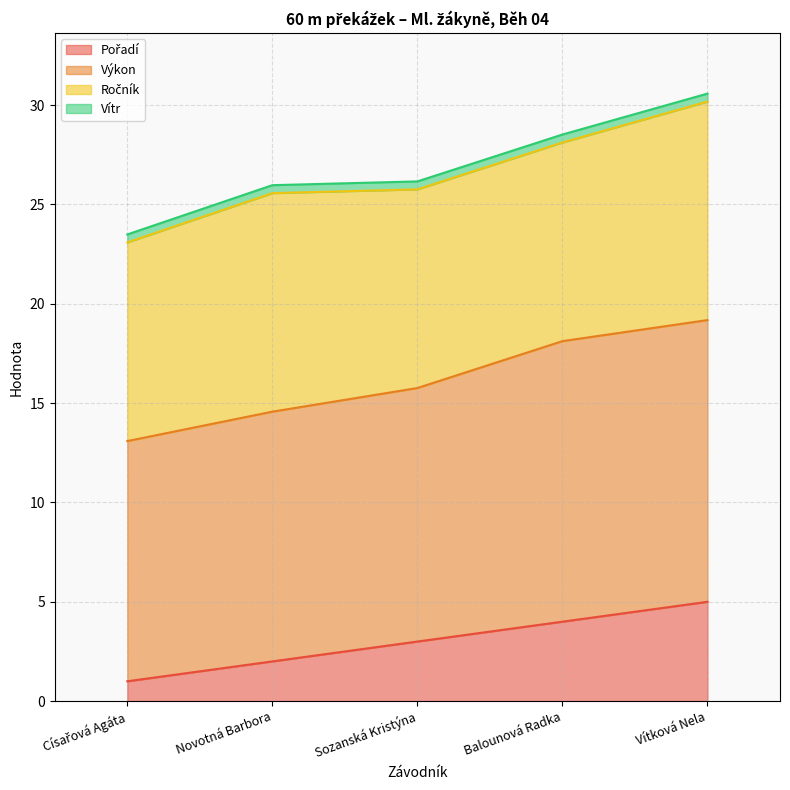

True or false: Výkon has a value of 14.6 at Novotná Barbora.

True